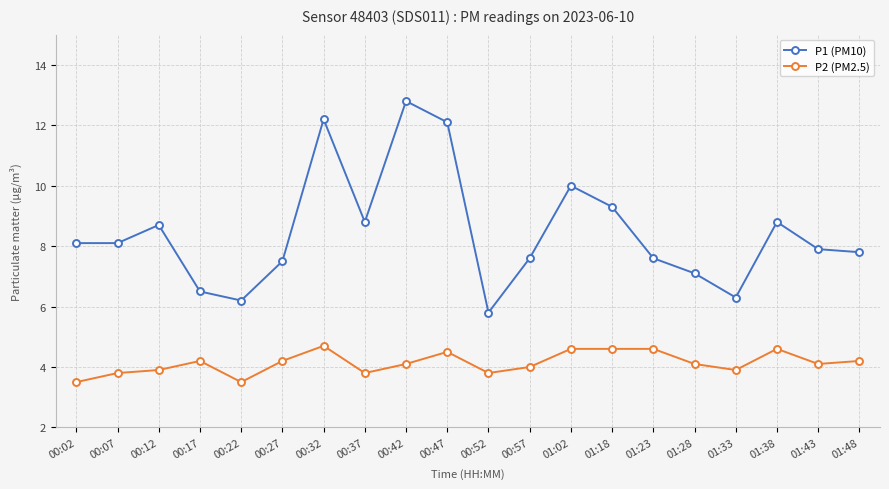

What is the minimum value for P1 (PM10)?

5.8